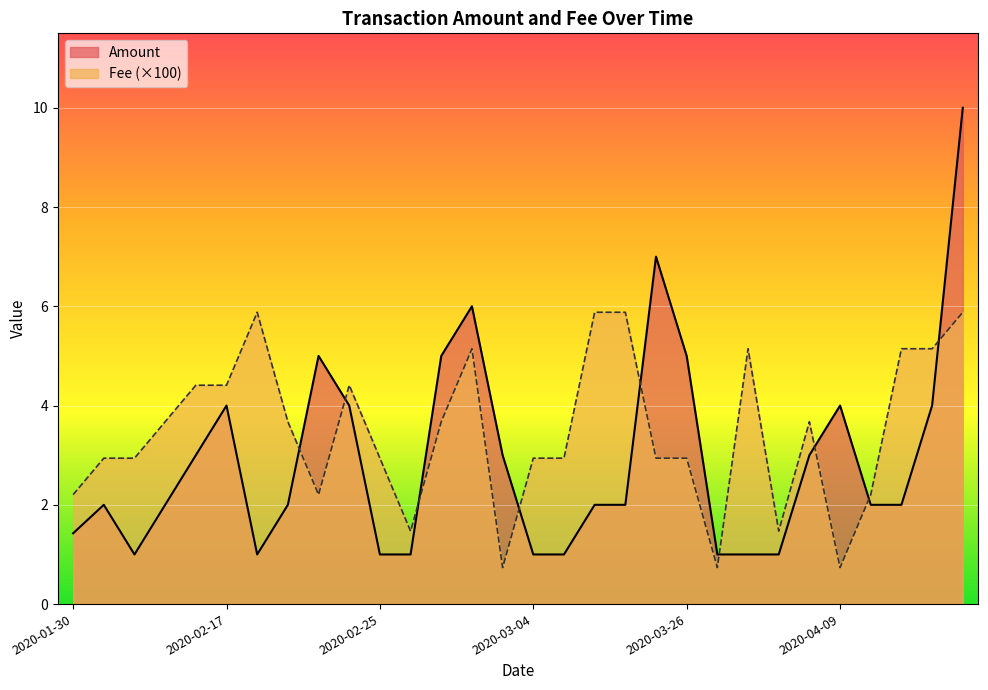

What is the sum of the Fee values at 2020-04-04 and 2020-04-05?

8.8